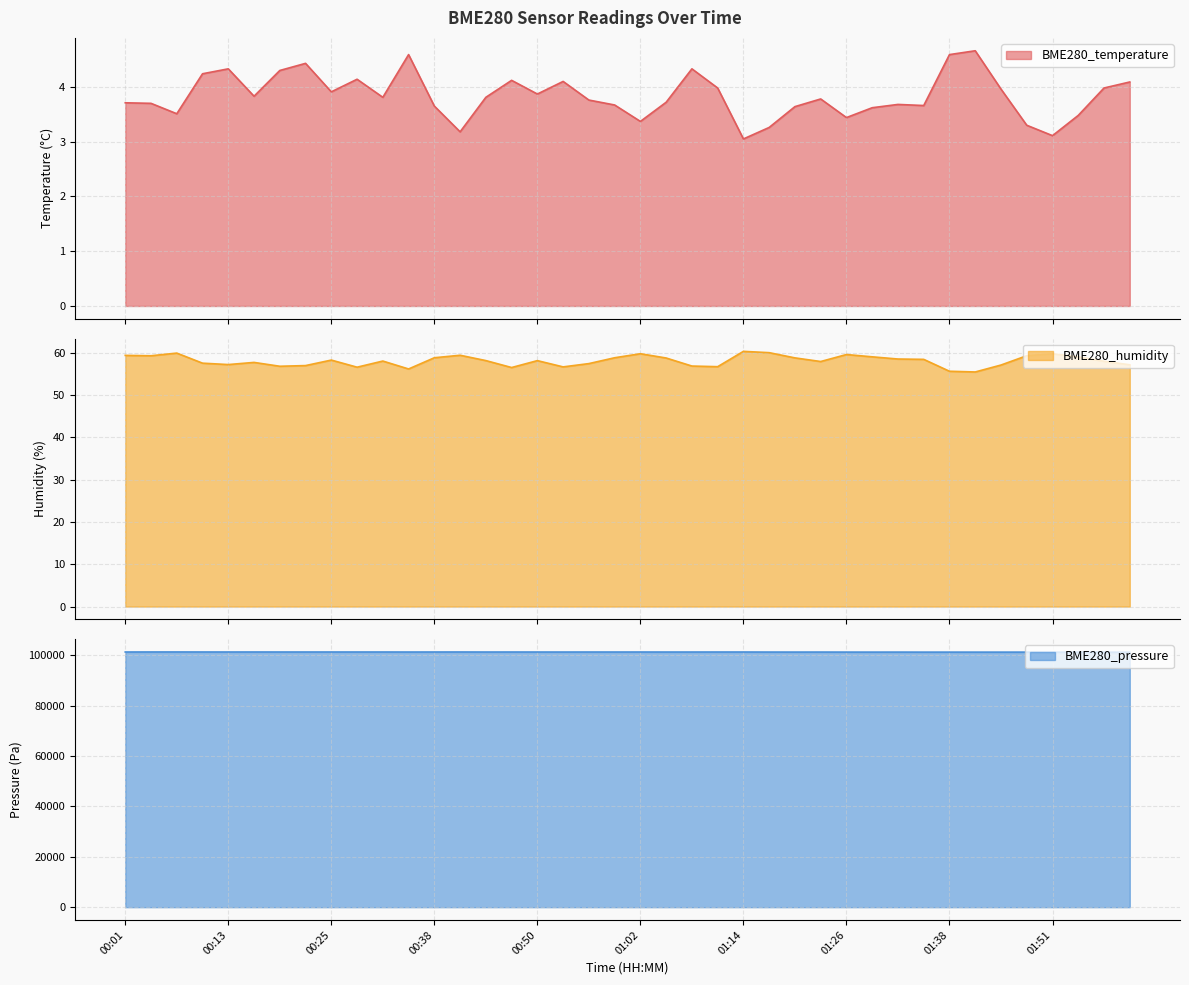

What are all the series names shown in the legend?

BME280_temperature, BME280_humidity, BME280_pressure